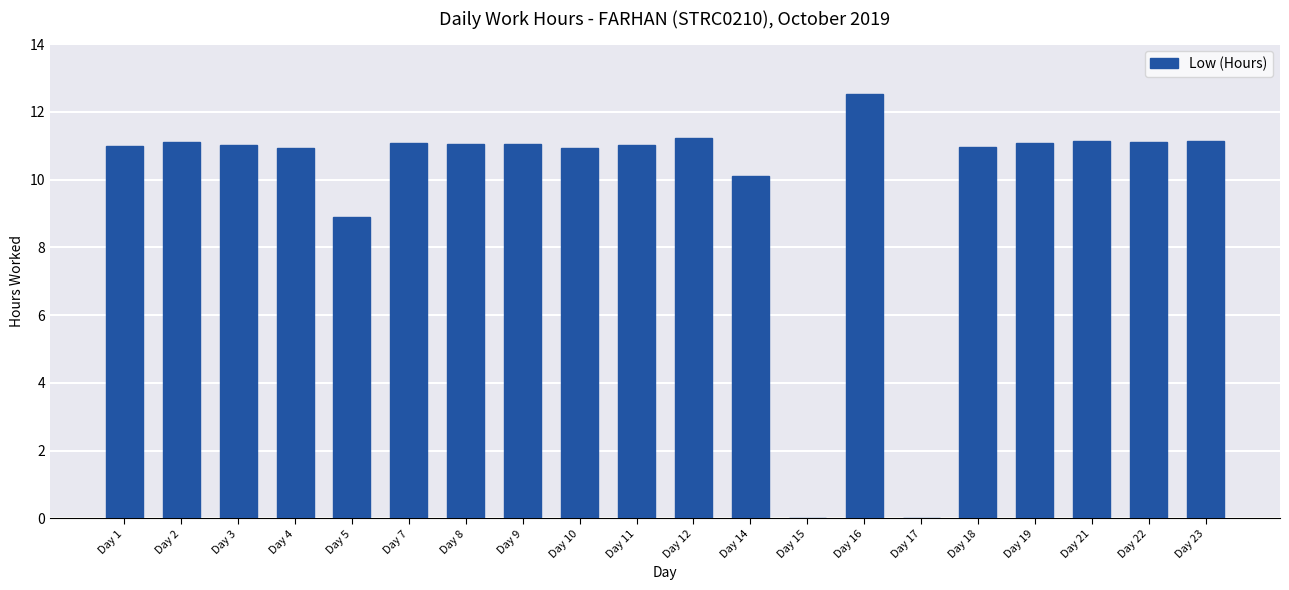

Is it true that the value at Day 23 is 2.7?

False